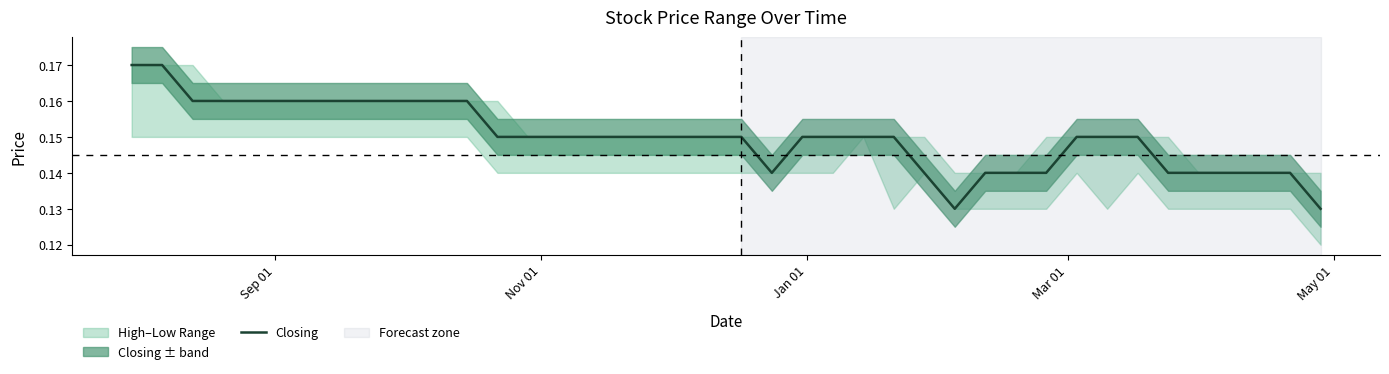

How many lines are shown in the chart?

1